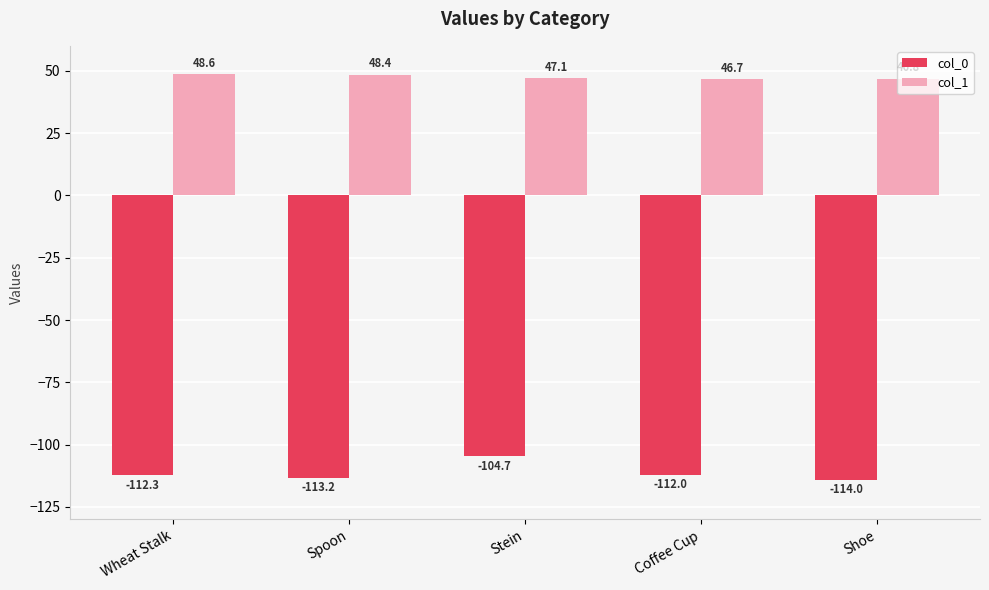

What position from the left is Coffee Cup?

4